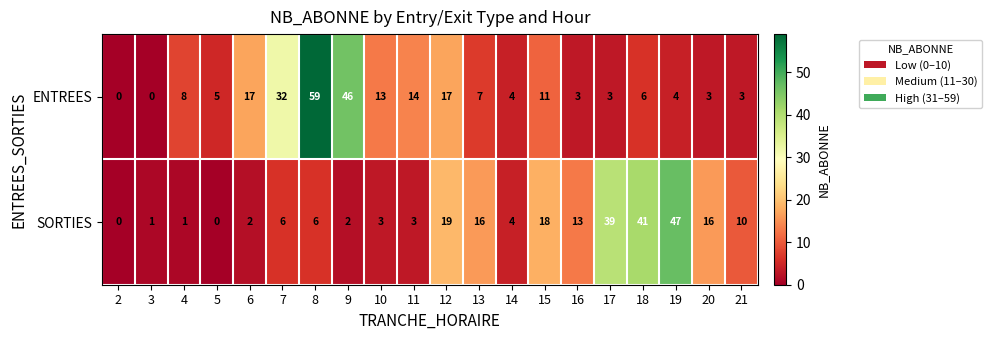

The ENTREES series shows 59 at 8. True or false?

True